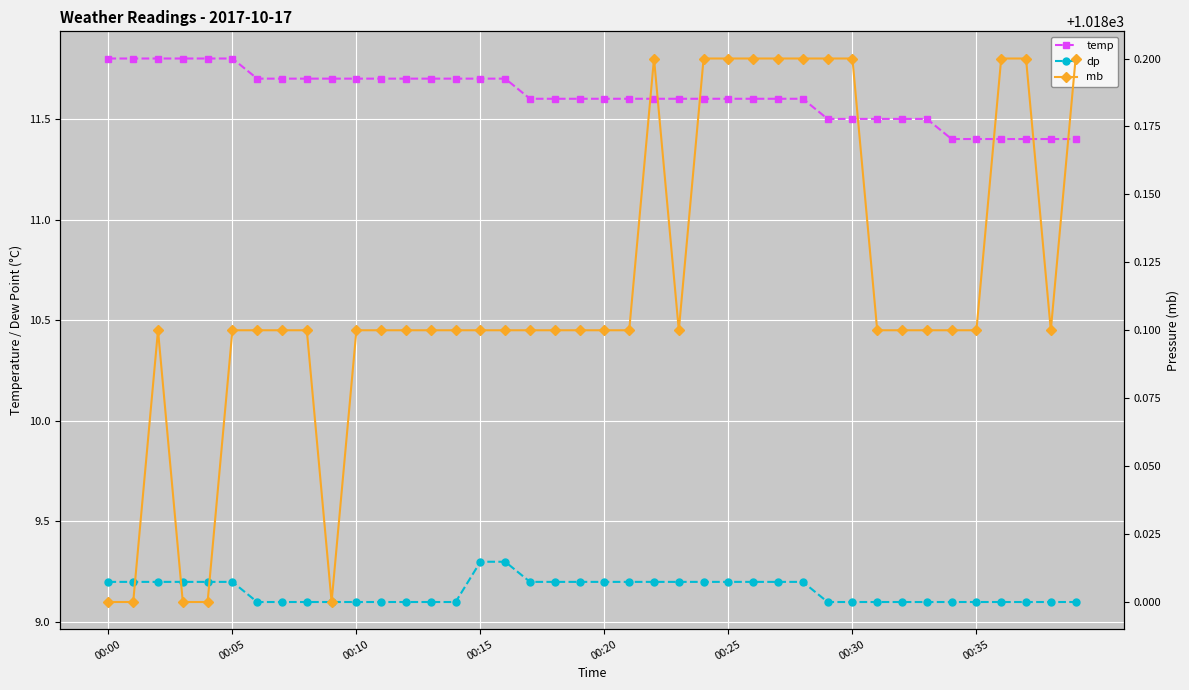

The temp series shows 11.8 at 00:05. True or false?

True